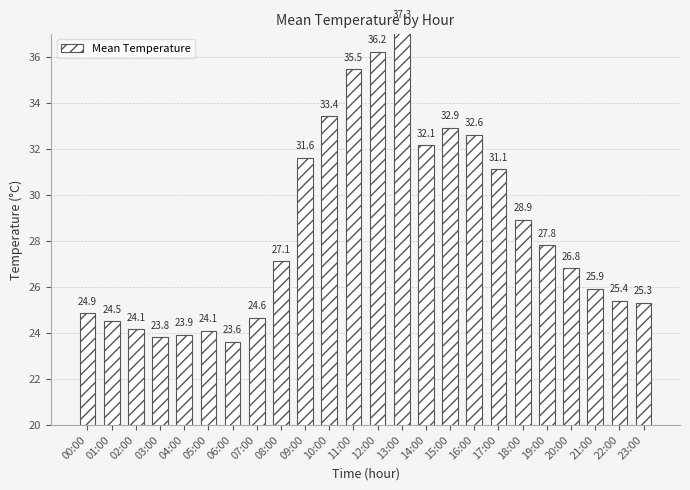

What is the difference between the maximum and minimum values?

13.7